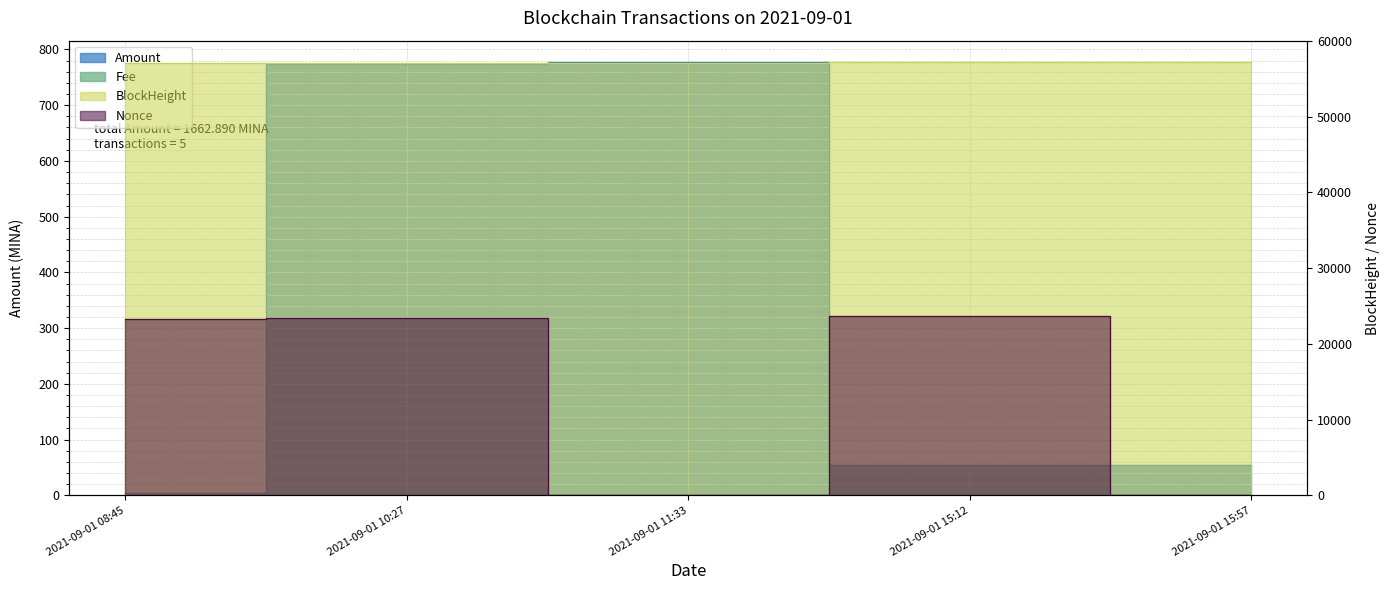

List the series in order of their peak value, lowest first.

Fee, Amount, Nonce, BlockHeight